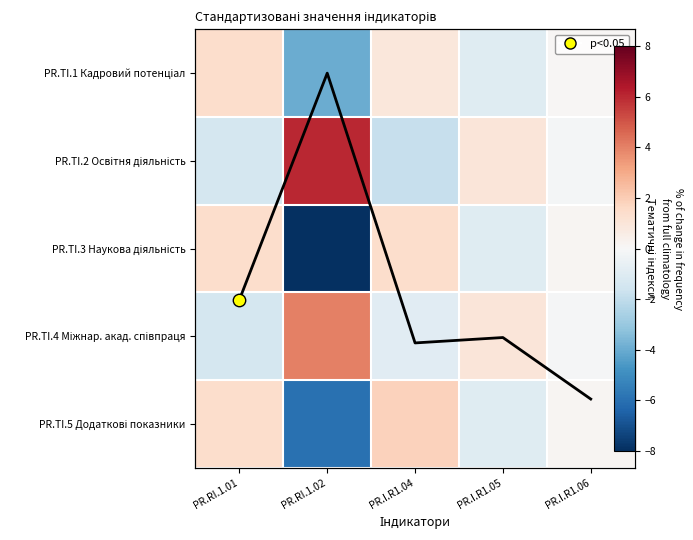

What is the difference between the maximum and minimum values in the PR.TI.1 Кадровий потенціал series?

5.4